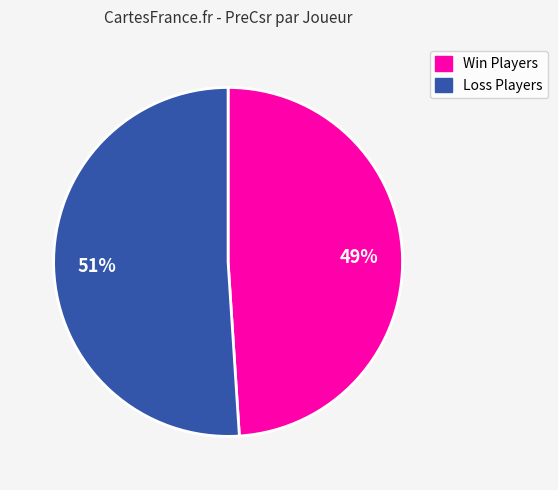

How many segments does this pie chart have?

2